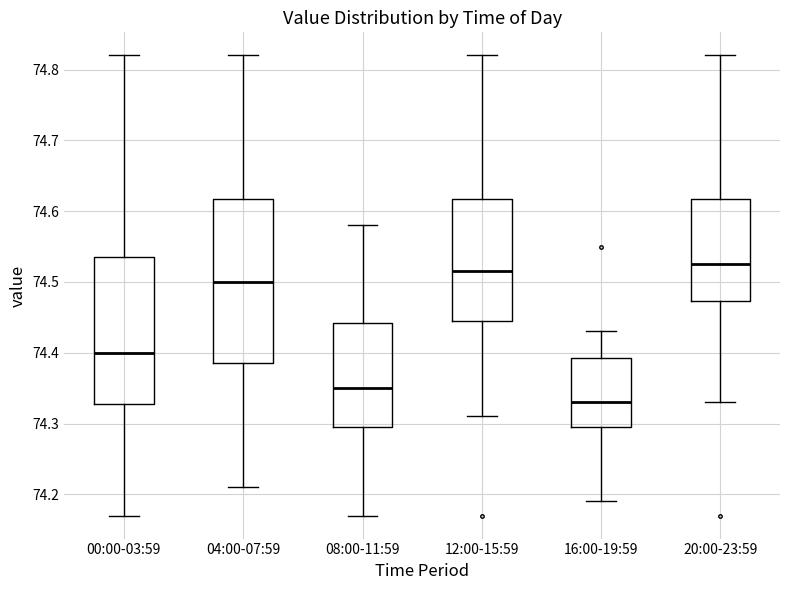

Which box has the highest median line?

20:00-23:59